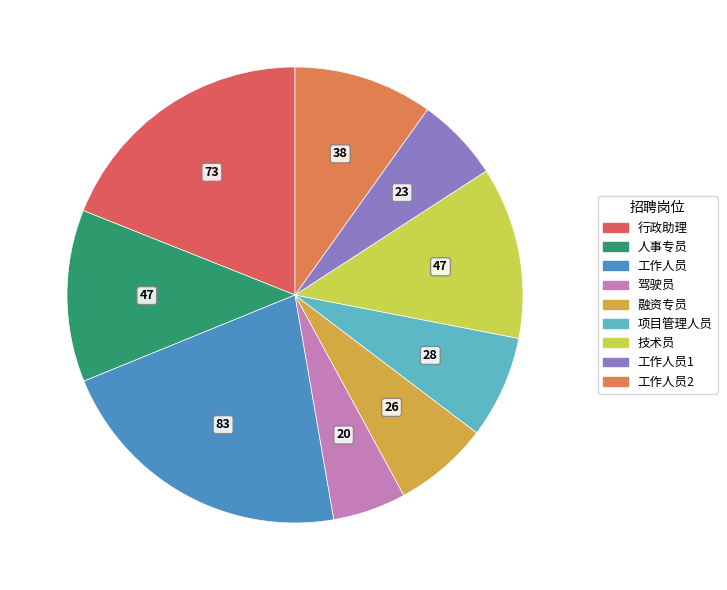

Which slice is the smallest?

驾驶员